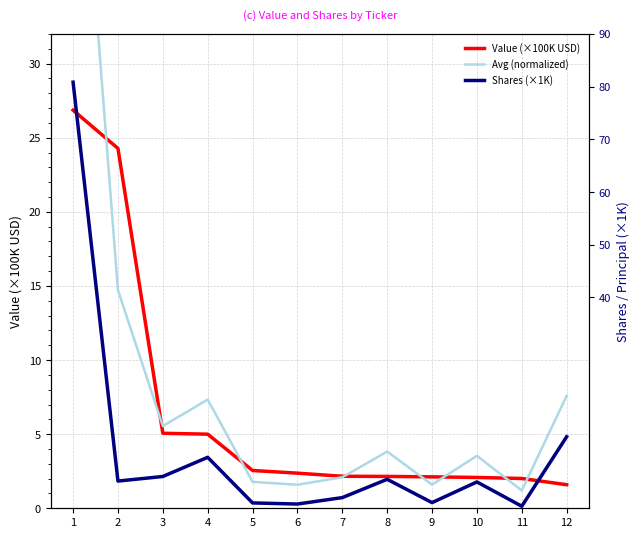

What is the approximate value of Avg (normalized) at 2?

14.7